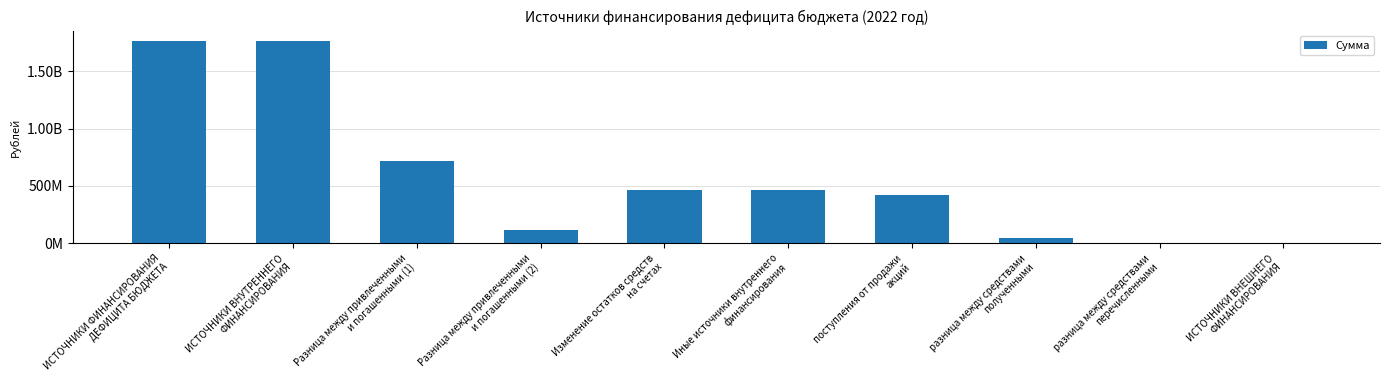

True or false: the data shows -1037037119.8 at ИСТОЧНИКИ ВНЕШНЕГО
ФИНАНСИРОВАНИЯ.

False